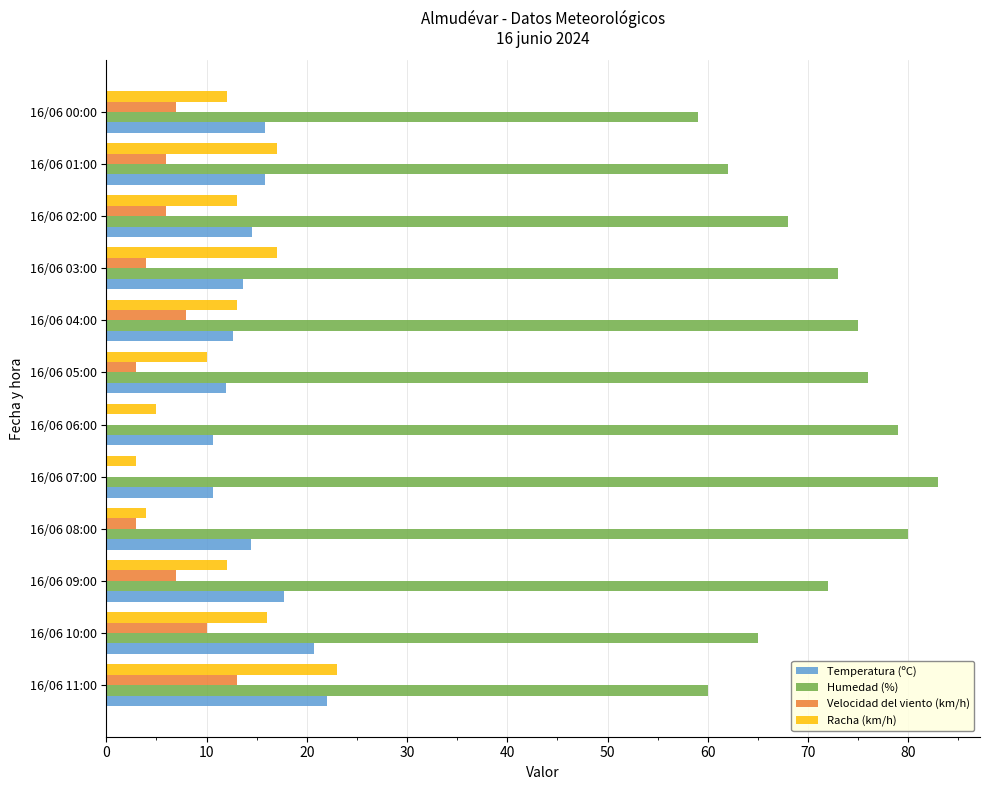

What is the sum of all Temperatura (ºC) values?

180.2